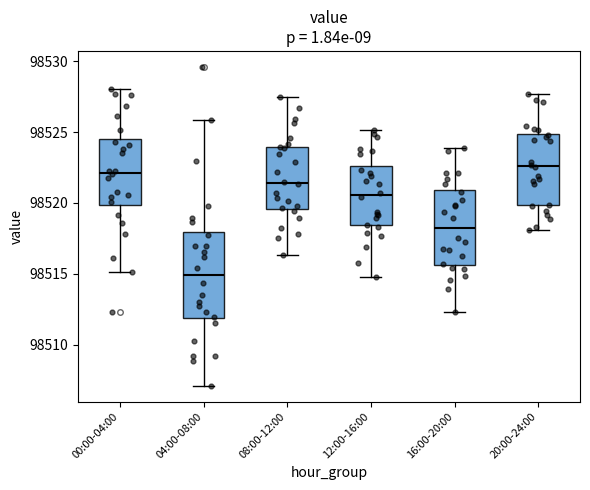

Which box's median line is the lowest?

04:00-08:00